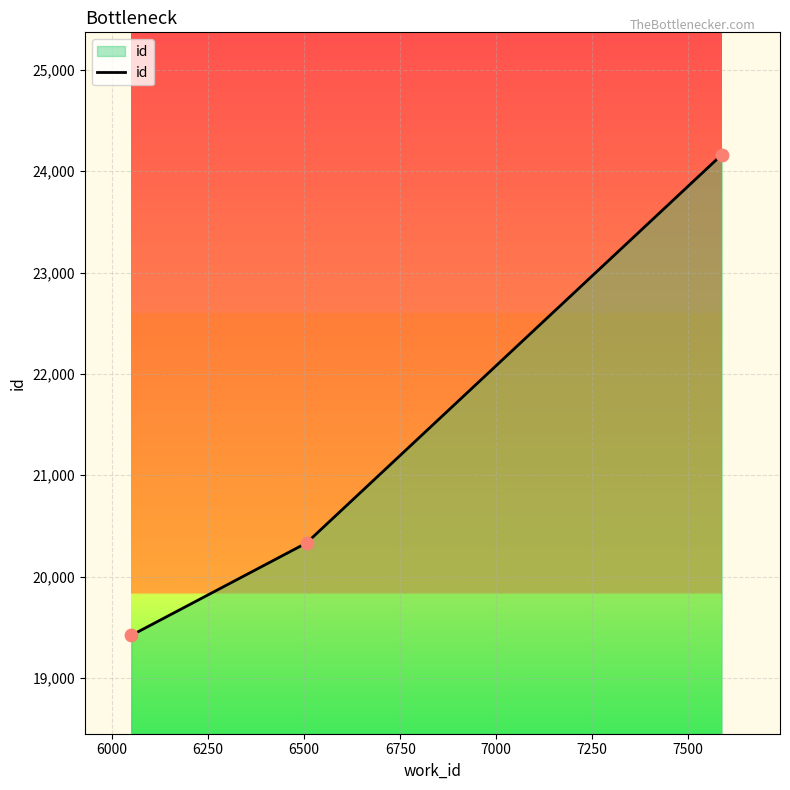

What is the smallest value displayed?

19421